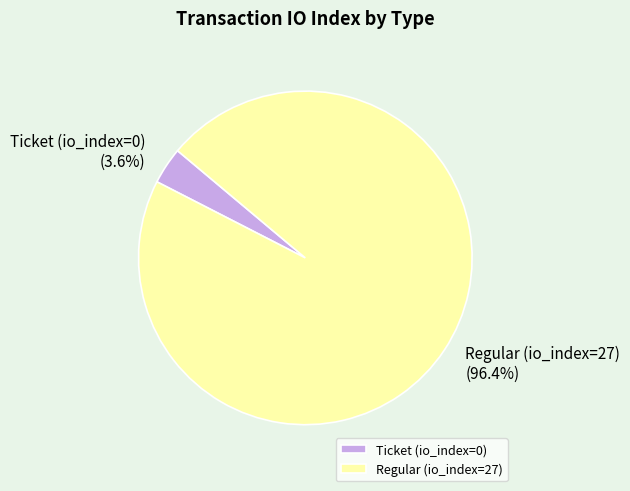

Rank the categories by value from lowest to highest.

Ticket (io_index=0), Regular (io_index=27)